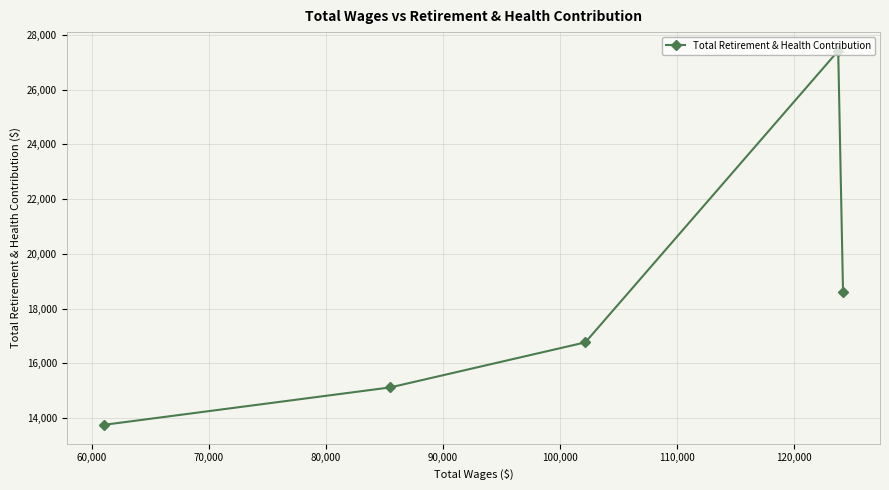

What is the value of the 2nd point from the left?

15121